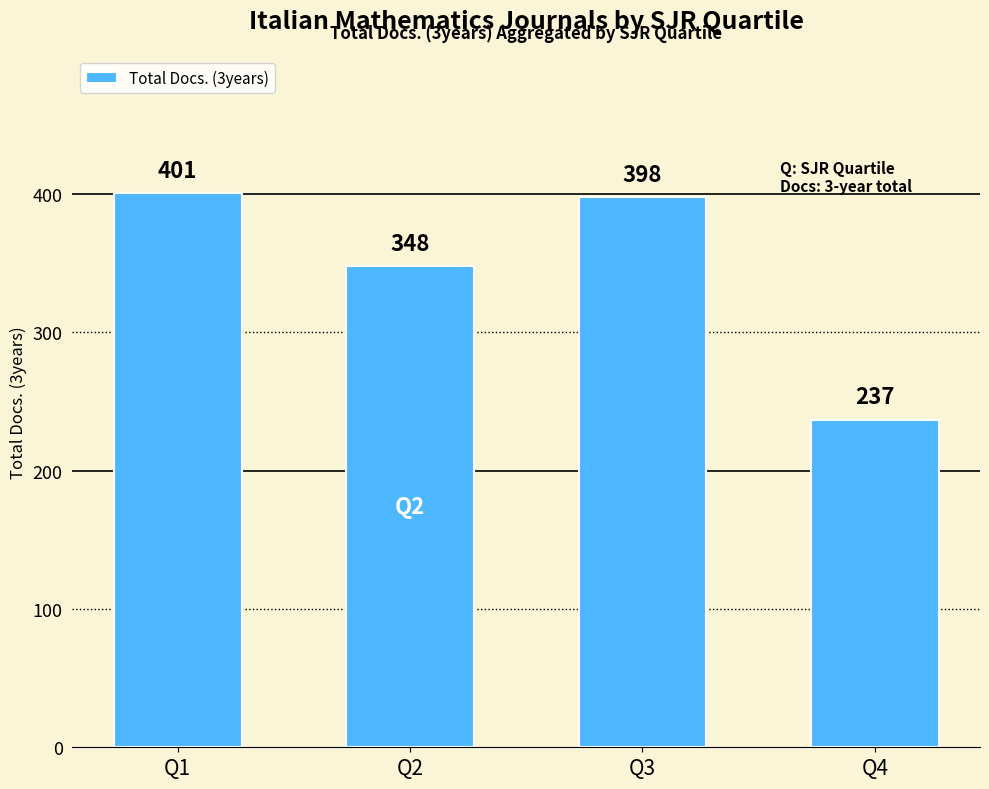

The value at Q2 is 532. True or false?

False